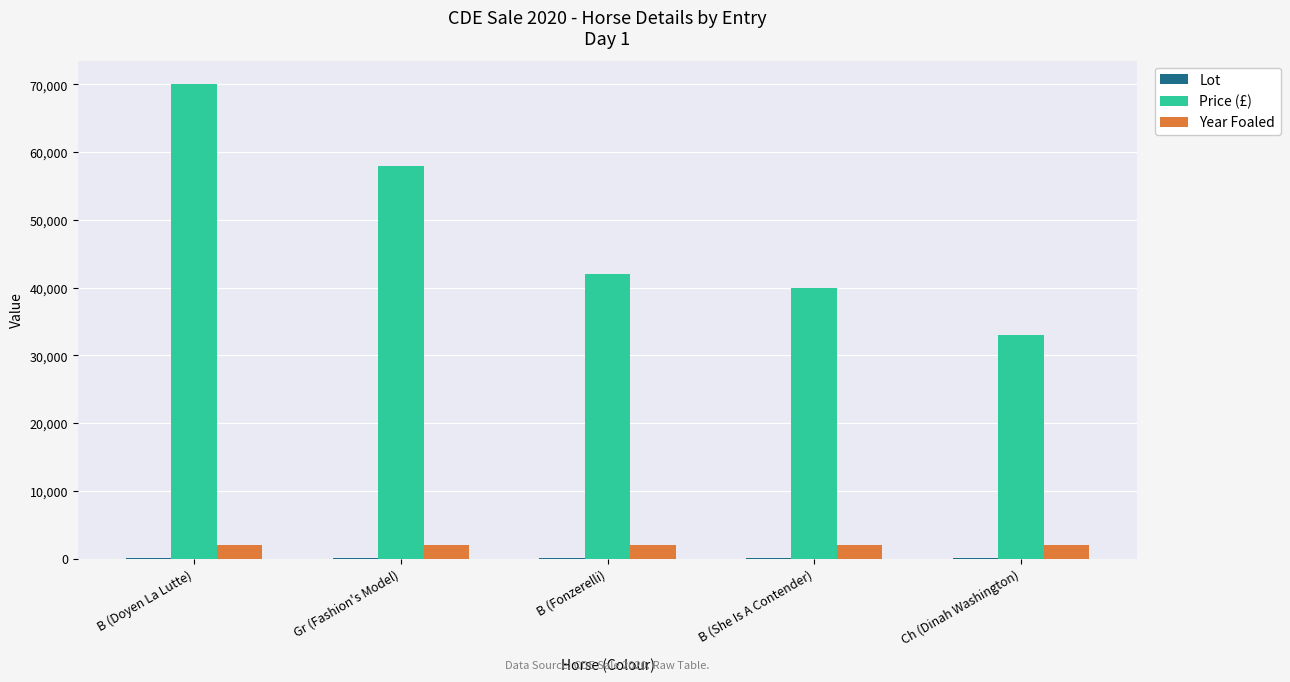

What is the maximum value shown in the chart?

70000